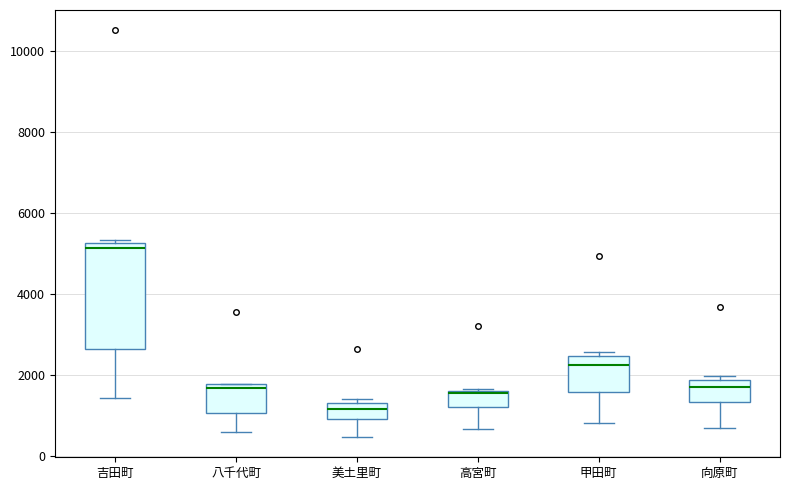

Reading left to right, read every box against the y-axis: the position of its median line, the range the box covers, and the ends of its whiskers. The values are not printed on the chart, so give them approximately, as read against the axis.

吉田町: median 5200 (just below the box's upper edge), box 2600 to 5200, whiskers 1400 to 5400
八千代町: median 1600, box 1000 to 1800, whiskers 600 to 1800
美土里町: median 1200, box 1000 to 1400, whiskers 400 to 1400 (just above the box's upper edge)
高宮町: median 1600, box 1200 to 1600, whiskers 600 to 1600
甲田町: median 2200, box 1600 to 2400, whiskers 800 to 2600
向原町: median 1800 (just below the box's upper edge), box 1400 to 1800, whiskers 800 to 2000